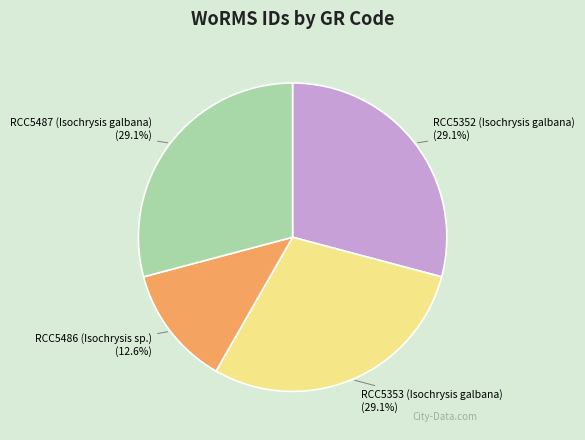

The RCC5486 (Isochrysis sp.) slice represents 22% of the pie. True or false?

False